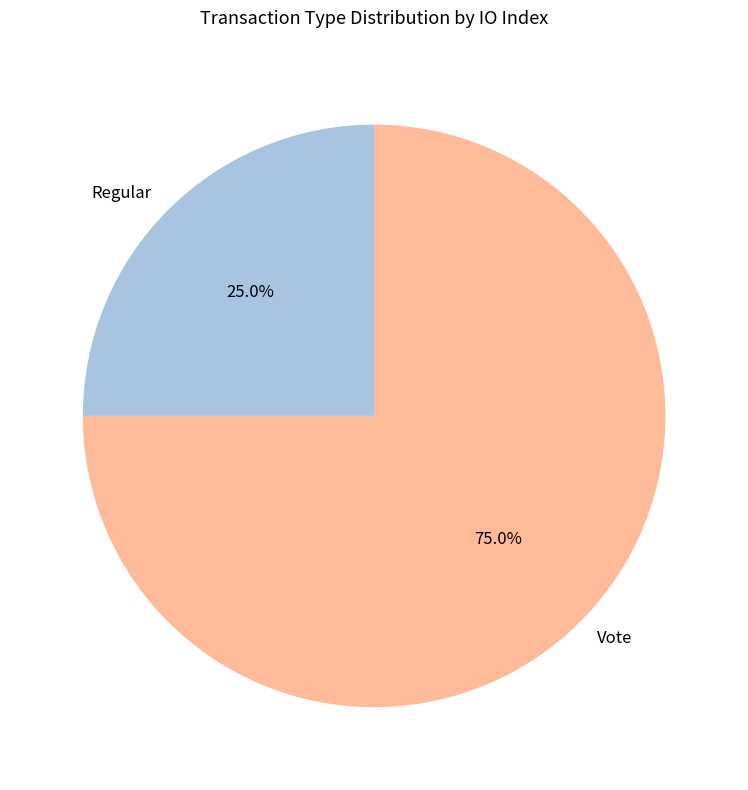

Between Vote and Regular, which is larger?

Vote